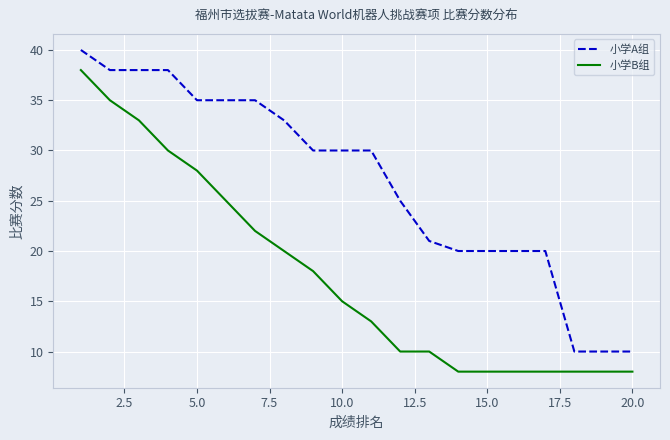

Which series has the largest total across all categories?

小学A组